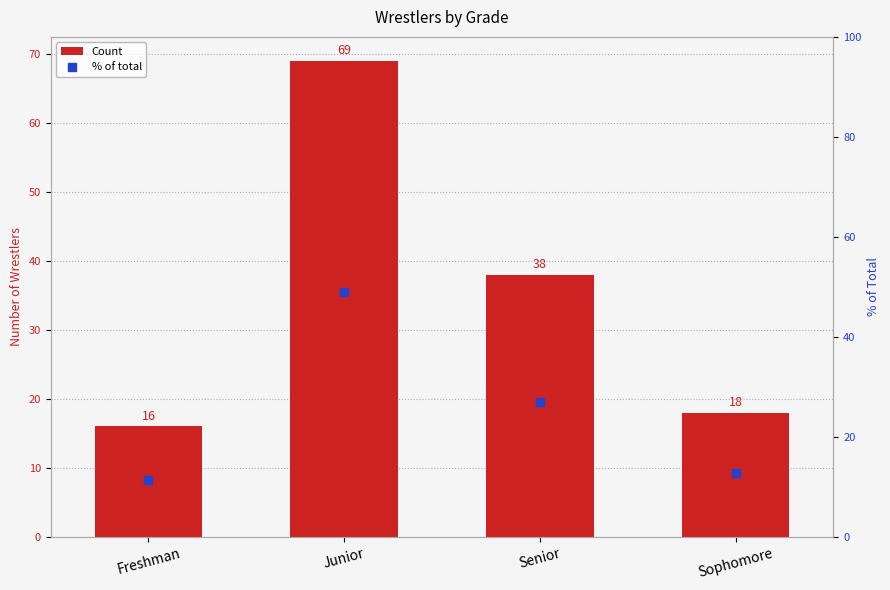

Which series changed the most between Junior and Sophomore?

Count